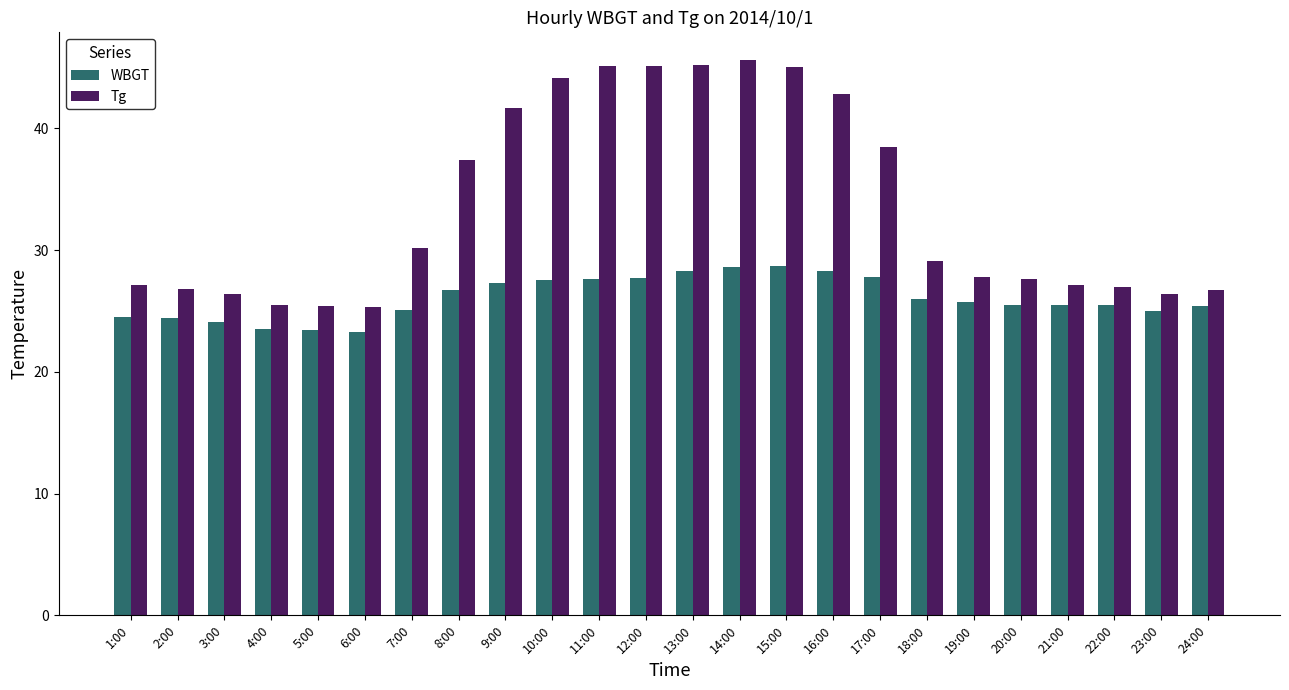

Which series has the widest spread of values?

Tg